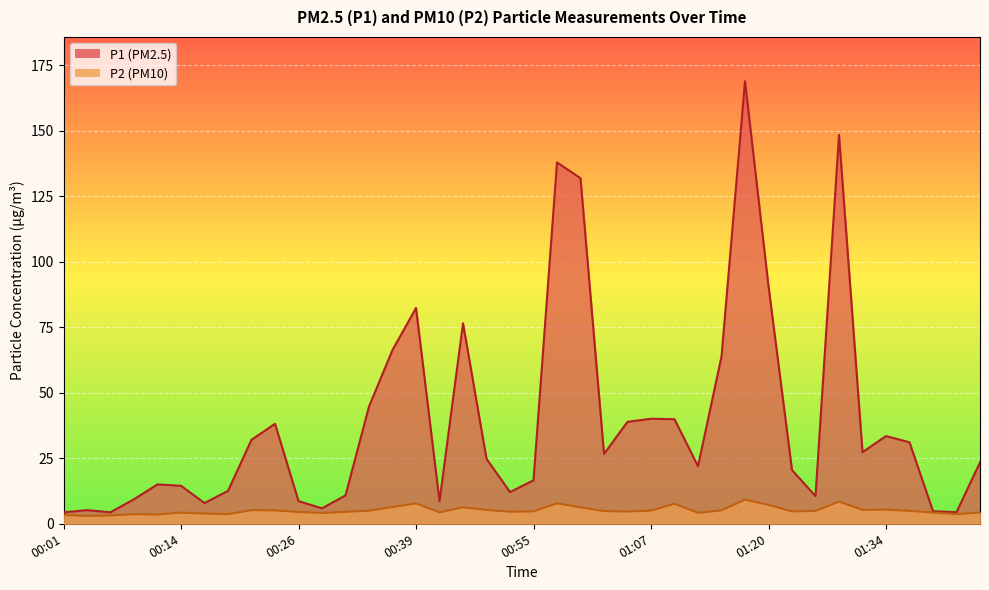

Reading left to right, extract all data points from this chart.

P1: 00:01=4.4	00:04=5.2	00:06=4.4	00:09=9.4	00:11=15.0	00:14=14.5	00:16=7.9	00:19=12.6	00:21=32.1	00:24=38.2	00:26=8.6	00:28=5.9	00:31=10.8	00:33=44.8	00:36=66.4	00:39=82.4	00:41=8.6	00:47=76.5	00:50=24.8	00:52=12.1	00:55=16.6	00:57=138.0	01:00=131.9	01:02=26.7	01:05=38.9	01:07=40.1	01:10=39.9	01:12=22.0	01:15=63.9	01:17=169.0	01:20=90.7	01:23=20.5	01:26=10.6	01:29=148.5	01:32=27.3	01:34=33.5	01:37=31.1	01:40=4.8	01:42=4.4	01:45=23.4
P2: 00:01=3.4	00:04=3.0	00:06=3.2	00:09=3.7	00:11=3.5	00:14=4.3	00:16=3.9	00:19=3.7	00:21=5.2	00:24=5.1	00:26=4.5	00:28=4.1	00:31=4.6	00:33=5.0	00:36=6.4	00:39=7.8	00:41=4.4	00:47=6.3	00:50=5.3	00:52=4.6	00:55=4.7	00:57=7.8	01:00=6.3	01:02=4.8	01:05=4.7	01:07=5.0	01:10=7.6	01:12=4.2	01:15=5.1	01:17=9.2	01:20=7.2	01:23=4.7	01:26=4.9	01:29=8.5	01:32=5.3	01:34=5.4	01:37=4.9	01:40=4.3	01:42=3.7	01:45=4.3